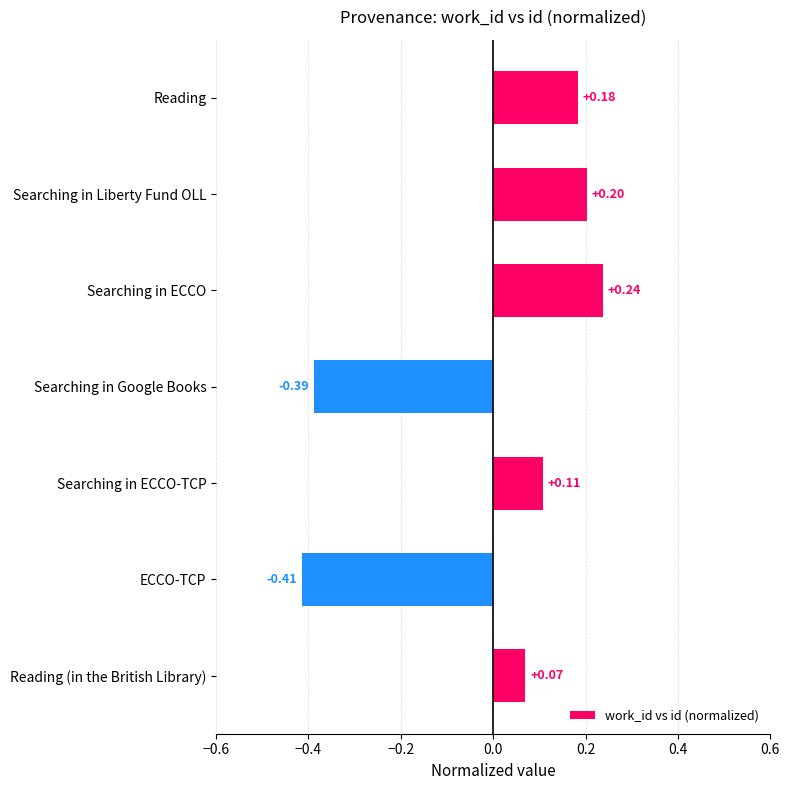

What is the label of the 1st bar from the top?

Reading